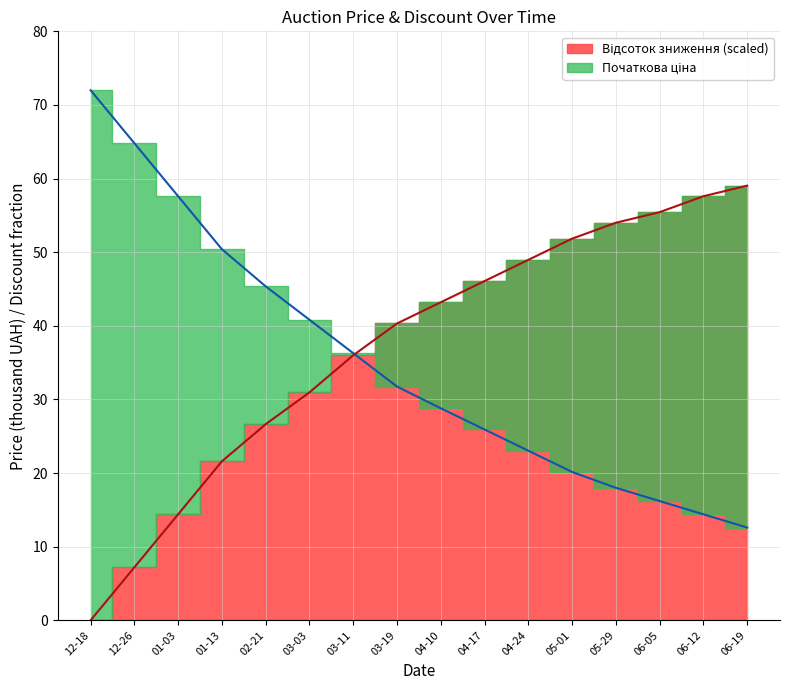

True or false: Початкова ціна has more than 1 points higher than both neighbors.

False